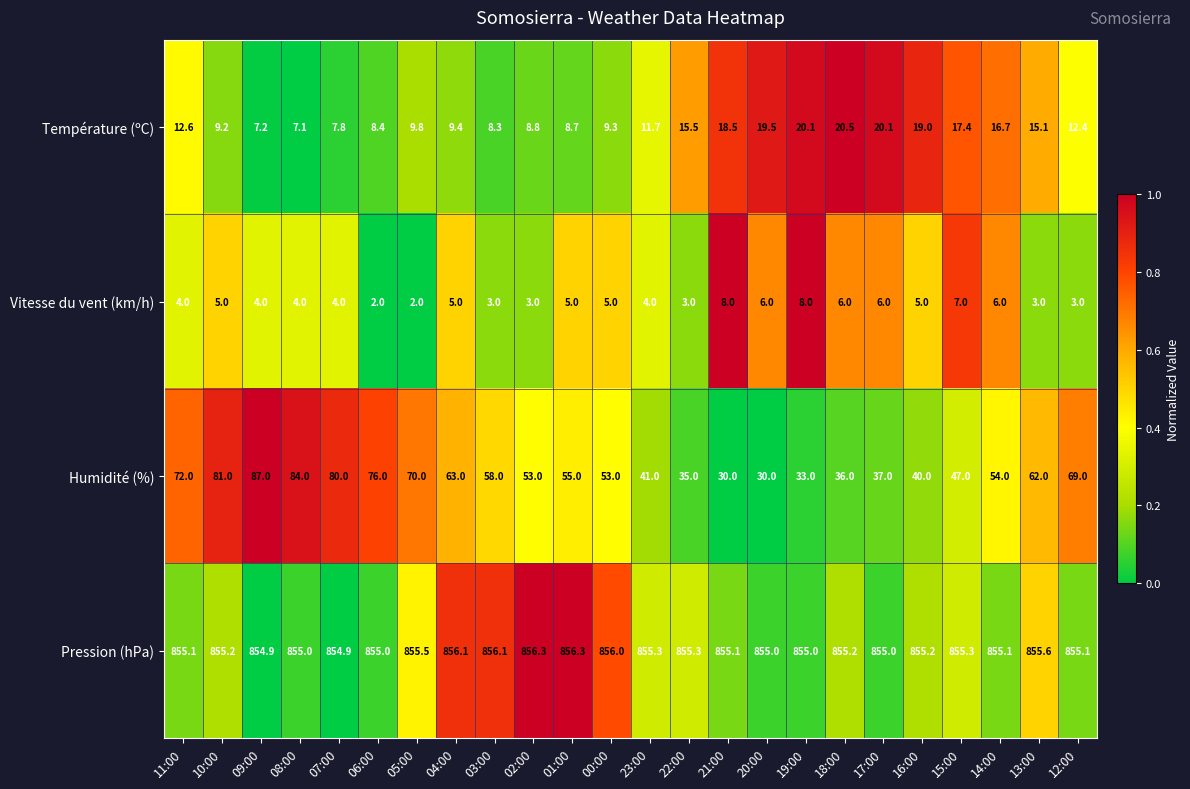

Count the number of data series in this chart.

4